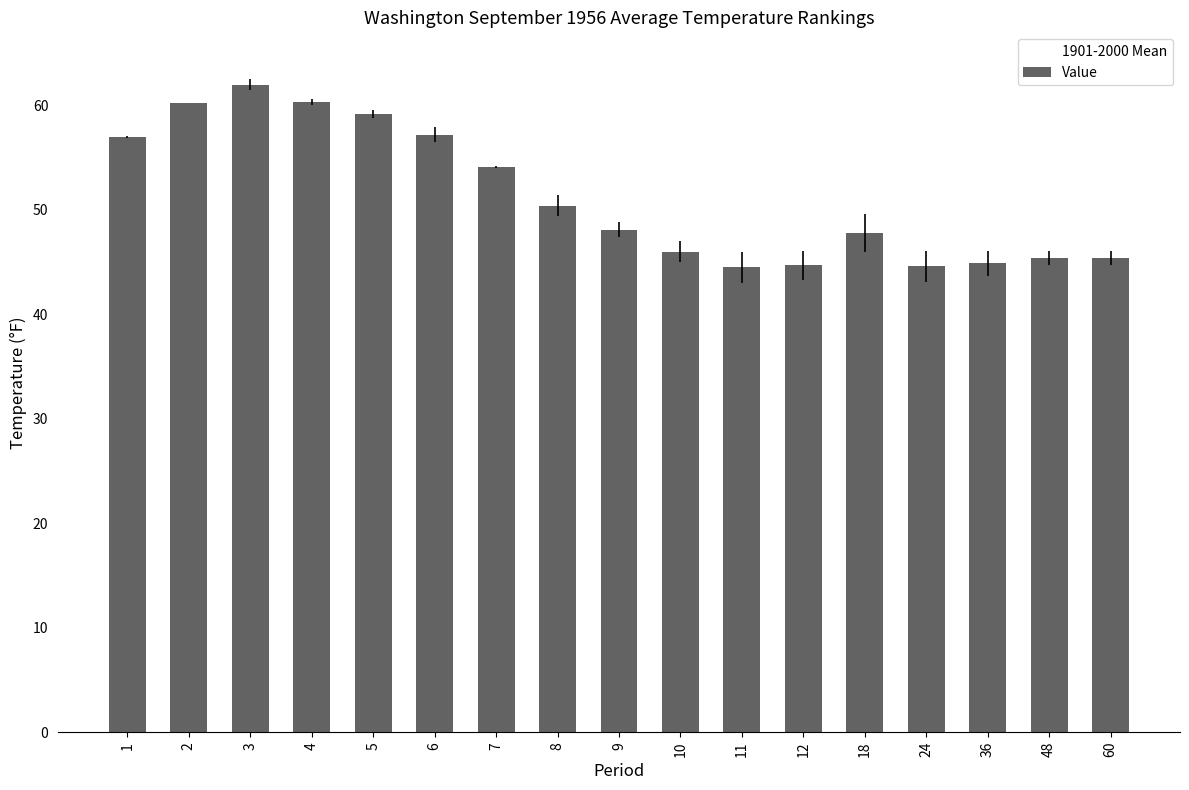

What is the sum of all Value values?

871.8